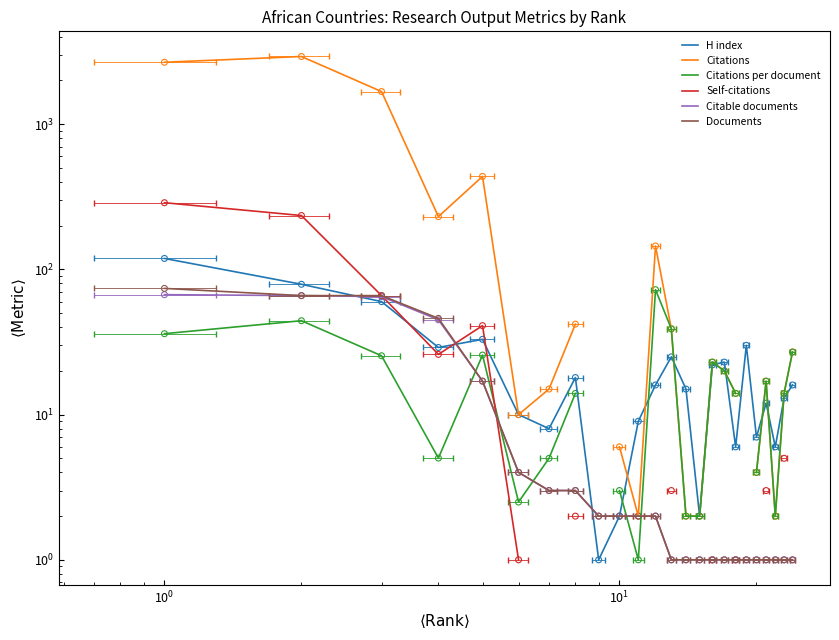

Which series contains the highest Y value?

Citations